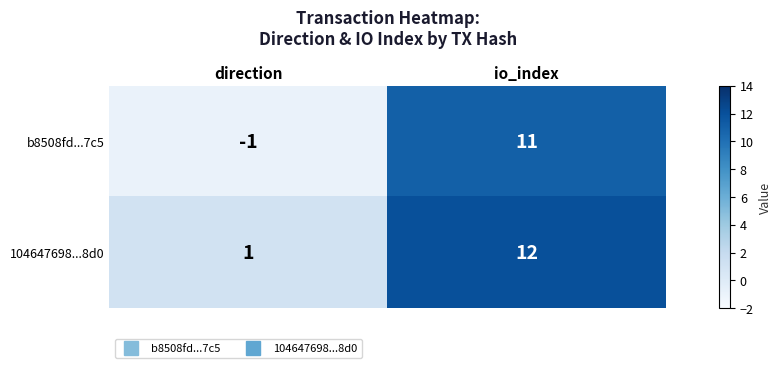

What is the sum of all b8508fd...7c5 values?

10